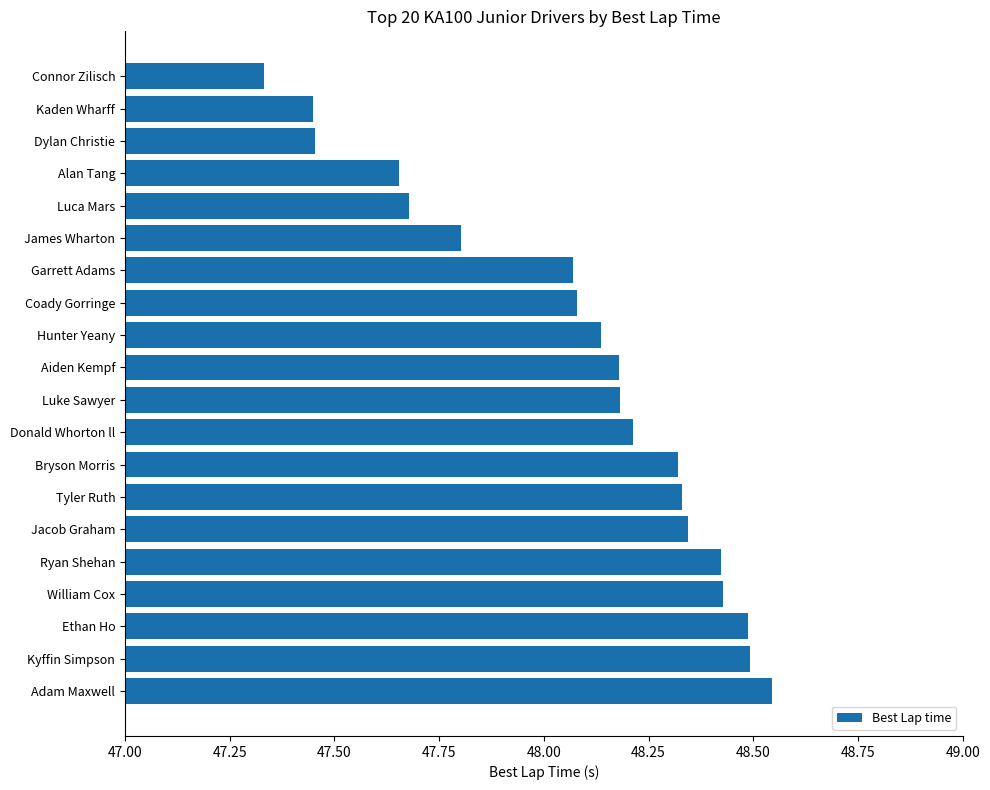

What is the difference between the second highest and second lowest values?

1.0